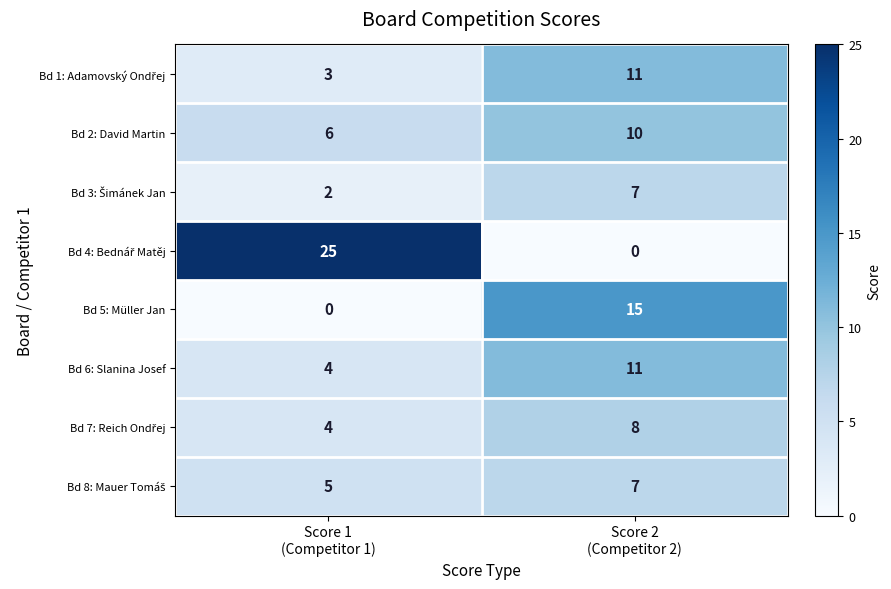

What is the greatest value displayed?

25